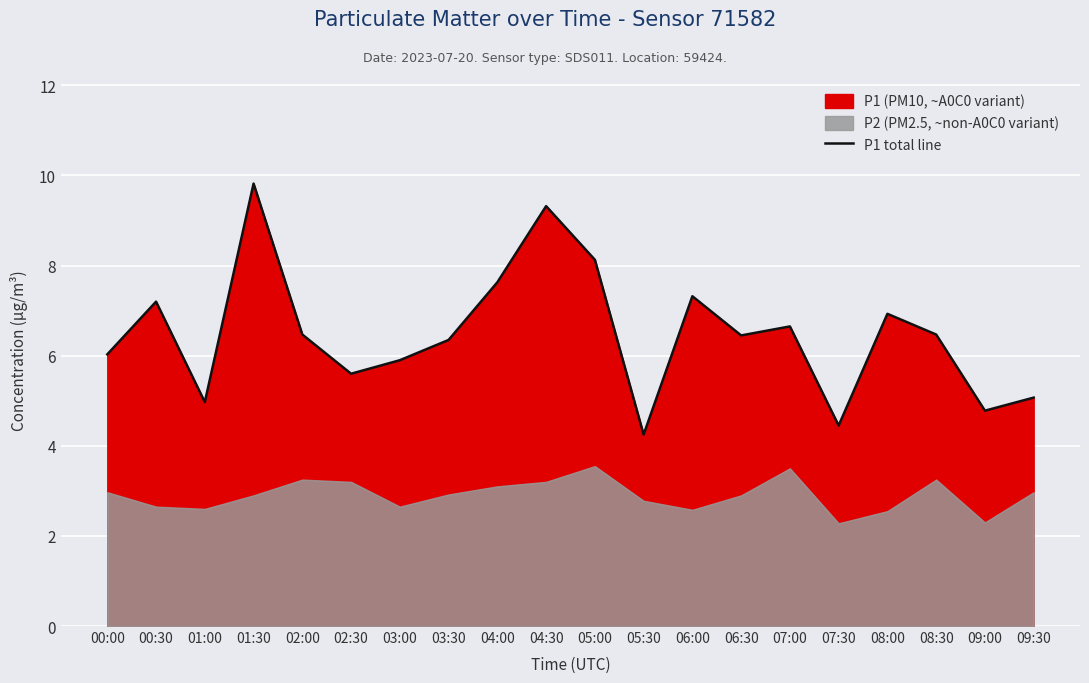

What is the difference between the values at 06:30 and 06:00?

0.9